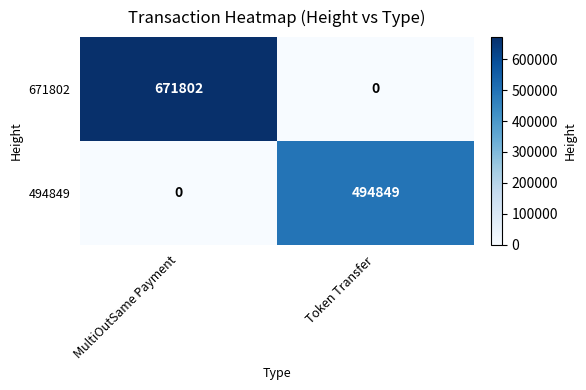

At how many categories does at least one series exceed 464220?

2